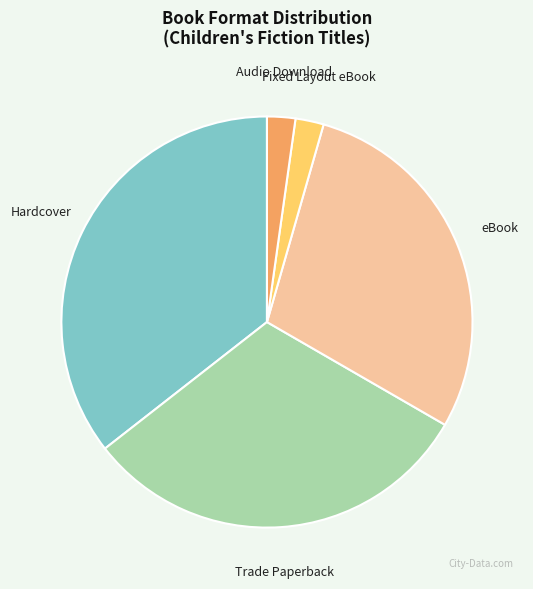

What is the largest slice in the pie chart?

Hardcover